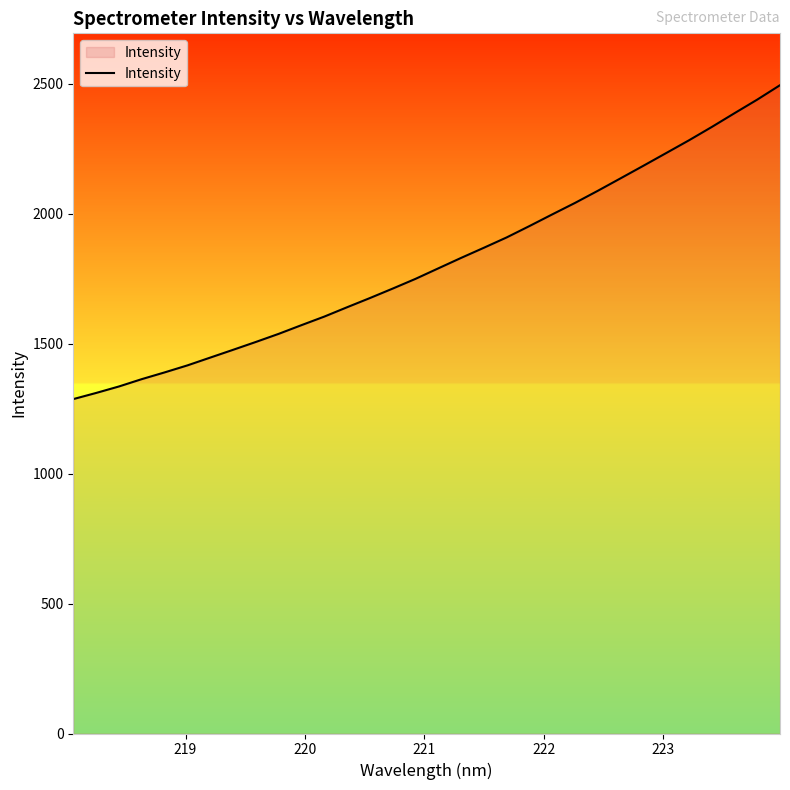

What is the minimum value shown in the chart?

1286.5